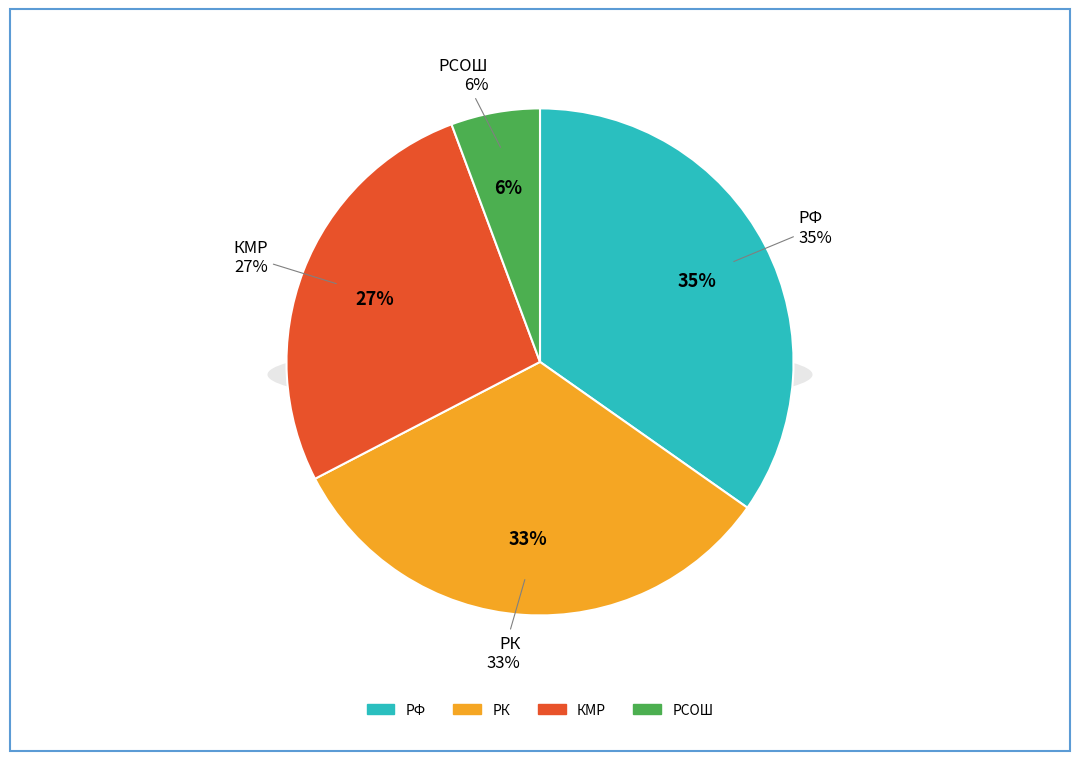

How much of the chart is everything except РСОШ?

94.3%